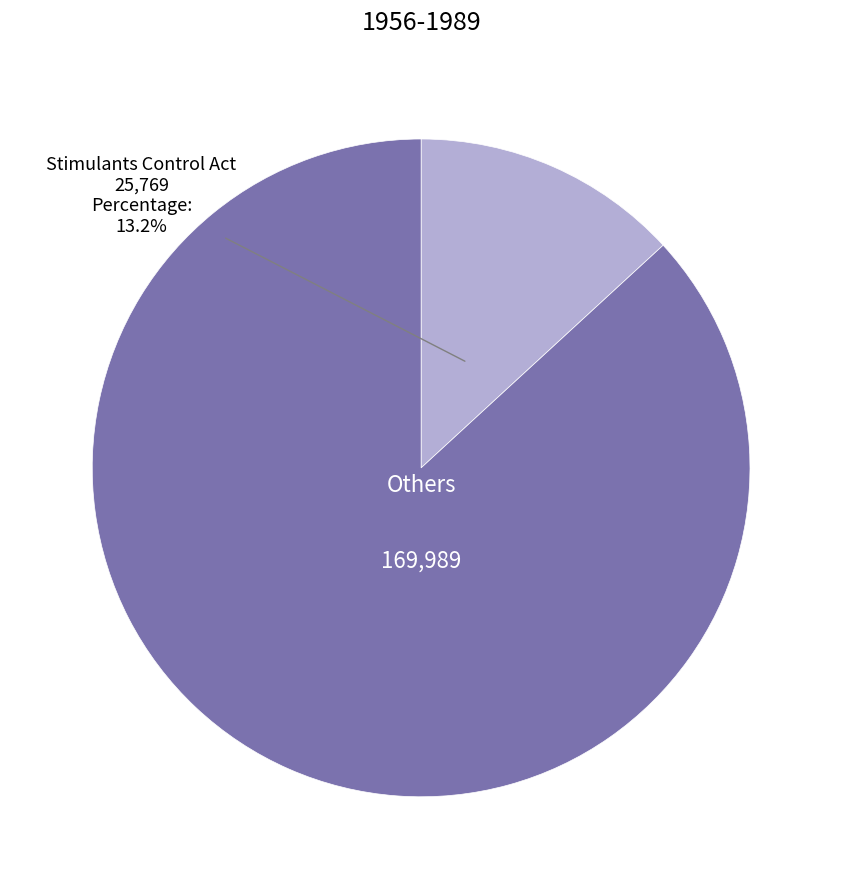

Is there a majority slice in this chart?

Yes